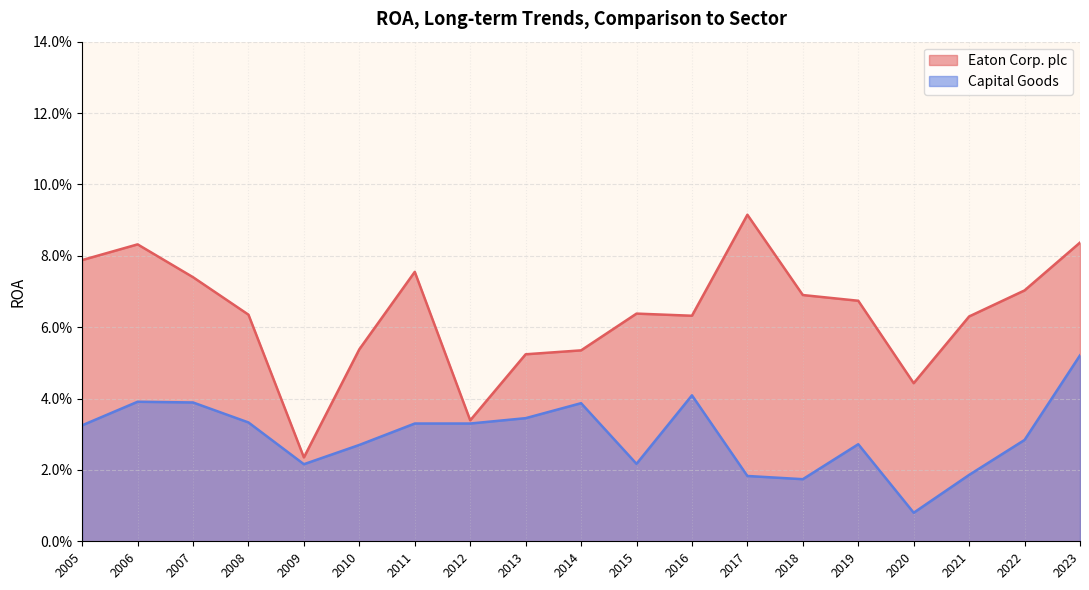

In Eaton Corp. plc, how many points are higher than both neighbors (excluding endpoints)?

4